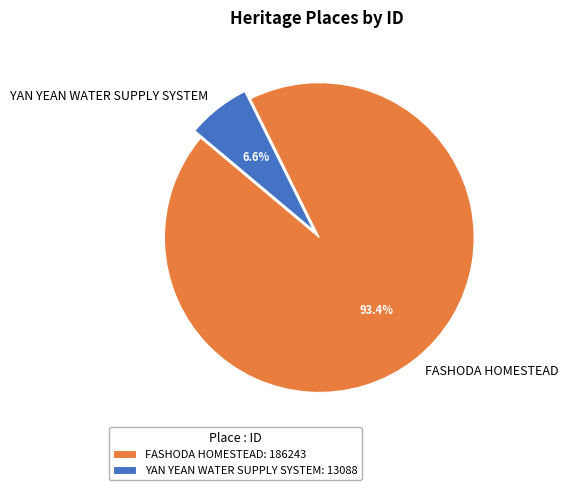

Do YAN YEAN WATER SUPPLY SYSTEM and FASHODA HOMESTEAD together represent more than half of the pie?

Yes